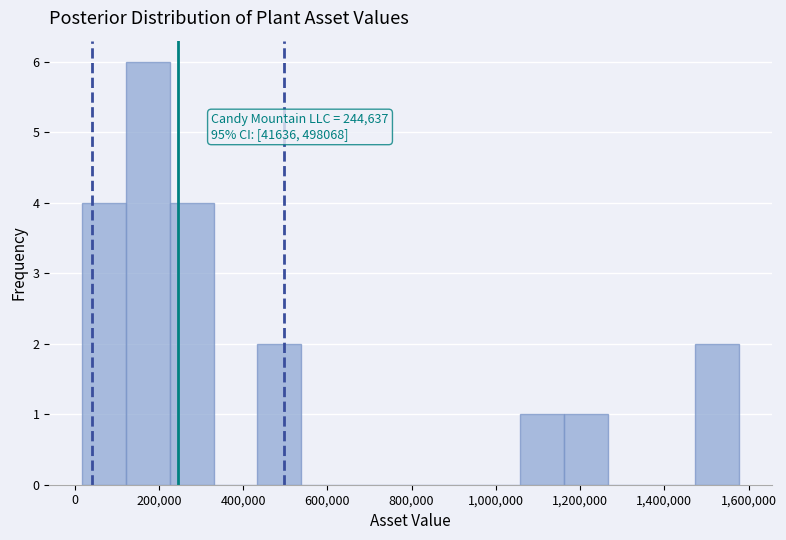

Which range on the x-axis has the tallest bar?

120000 to 220000